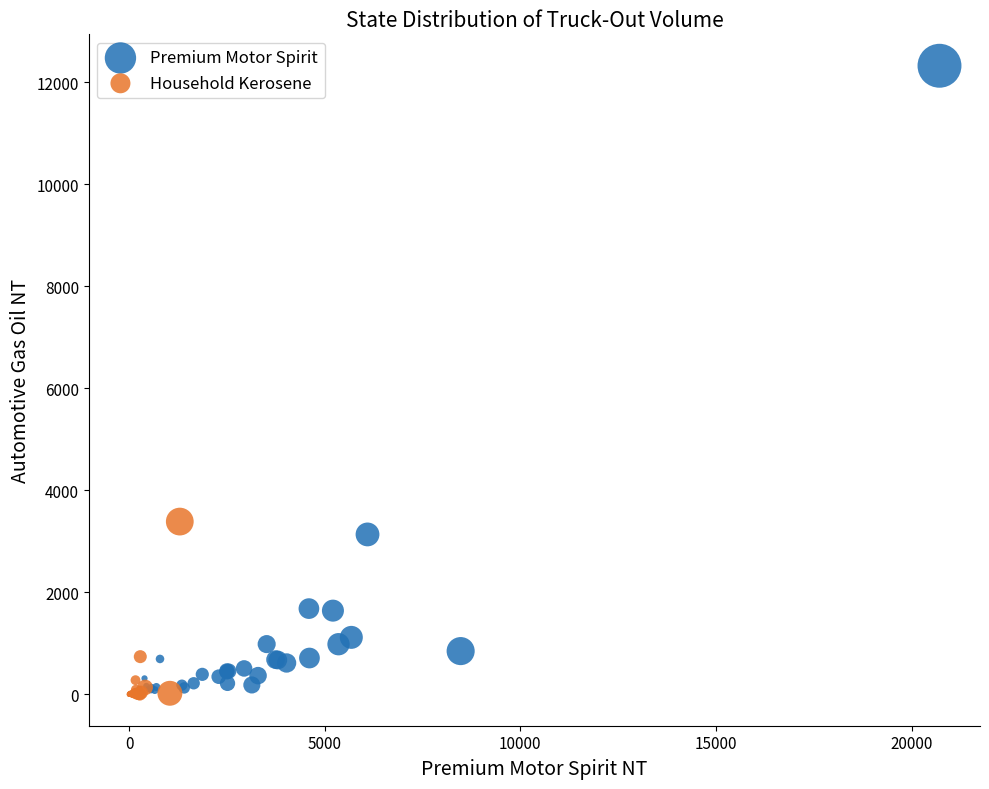

Which series has the largest Y range (max minus min)?

Premium Motor Spirit